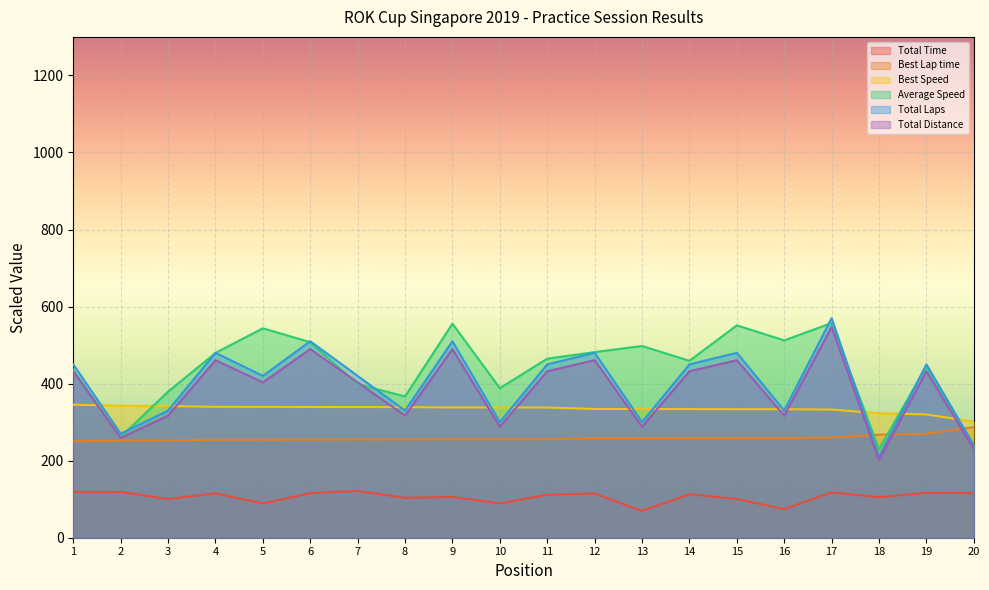

How many intersections are there between Total Laps and Best Lap time?

3